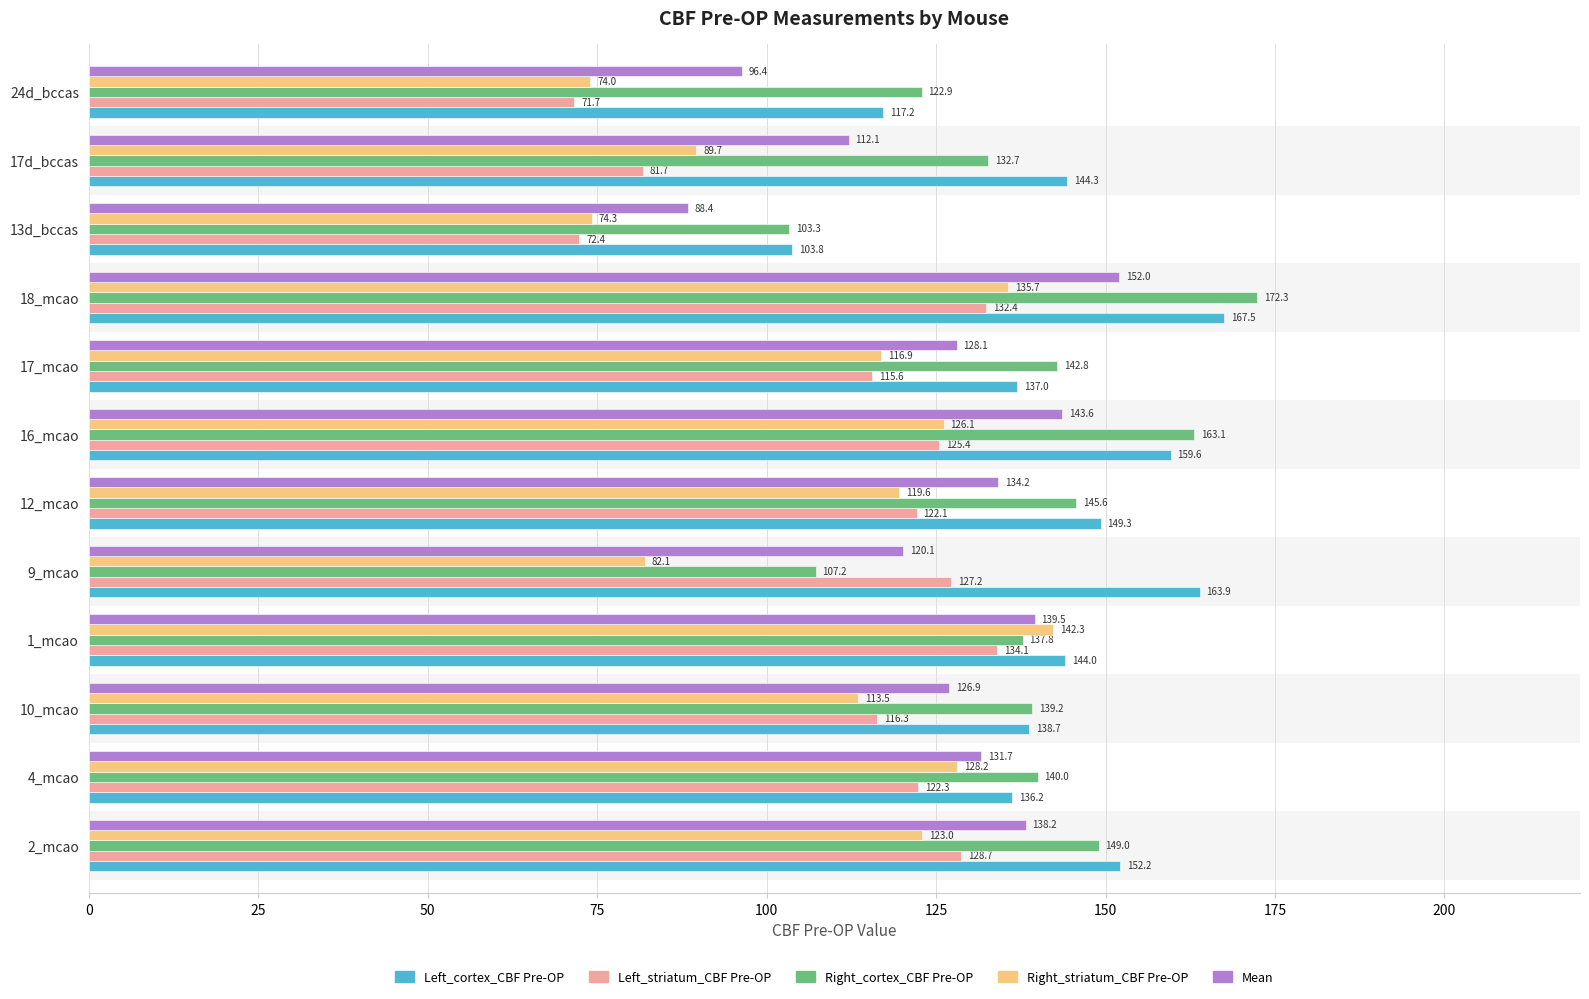

What is the difference between the second highest and second lowest values in the Right_cortex_CBF Pre-OP series?

55.8